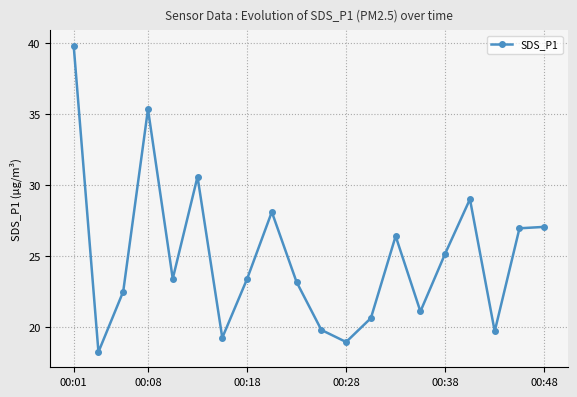

What is the value of the 15th point from the left?

21.1